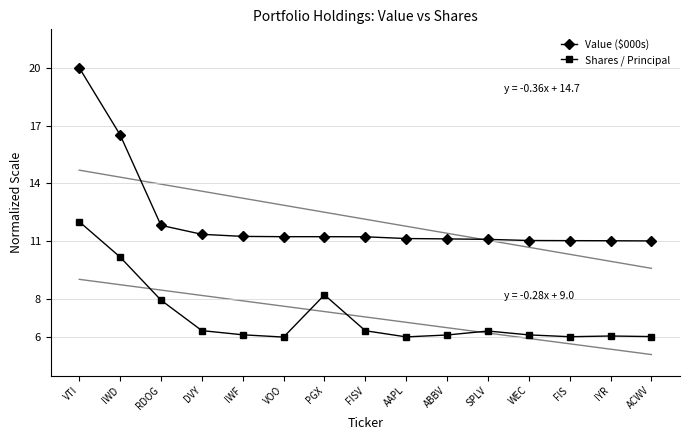

What is the difference between the maximum and second lowest values in the Shares / Principal series?

6.0